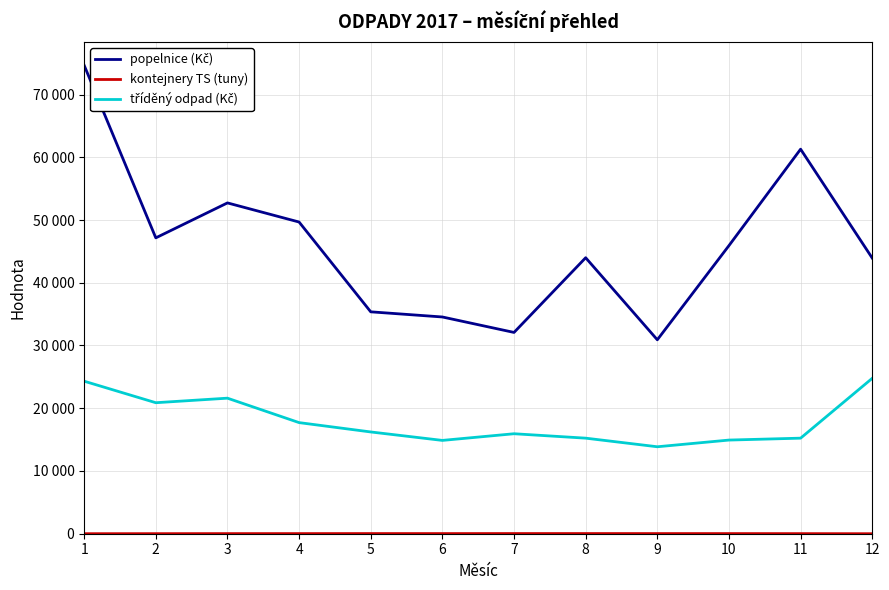

Does the chart have visible grid lines?

Yes